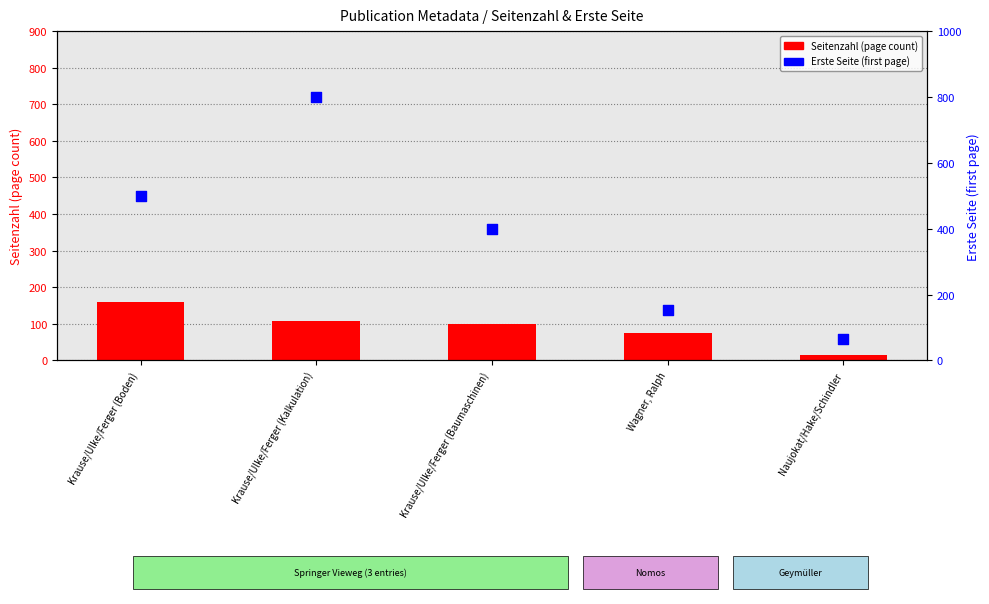

What are all the series names shown in the legend?

Seitenzahl (page count), Erste Seite (first page)